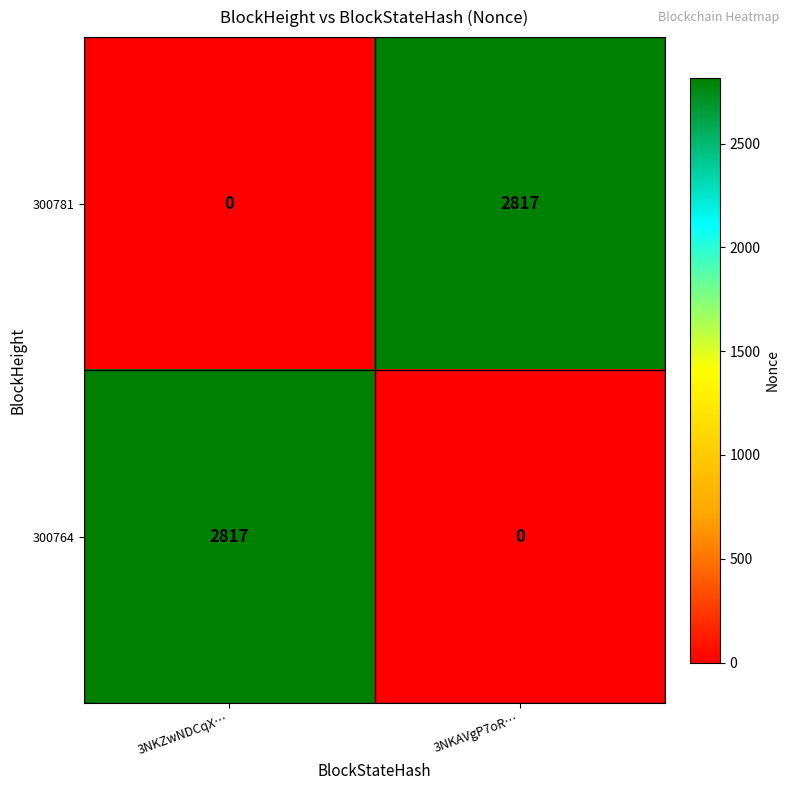

What is the spread (max minus min) of values at 3NKZwNDCqX…?

2817